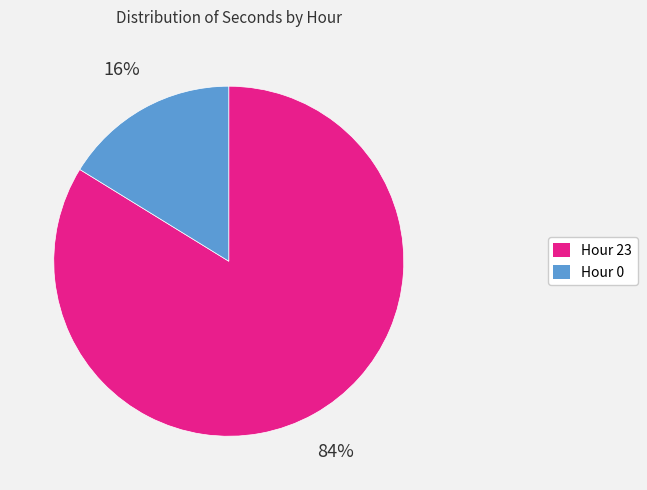

Is there a majority slice in this chart?

Yes